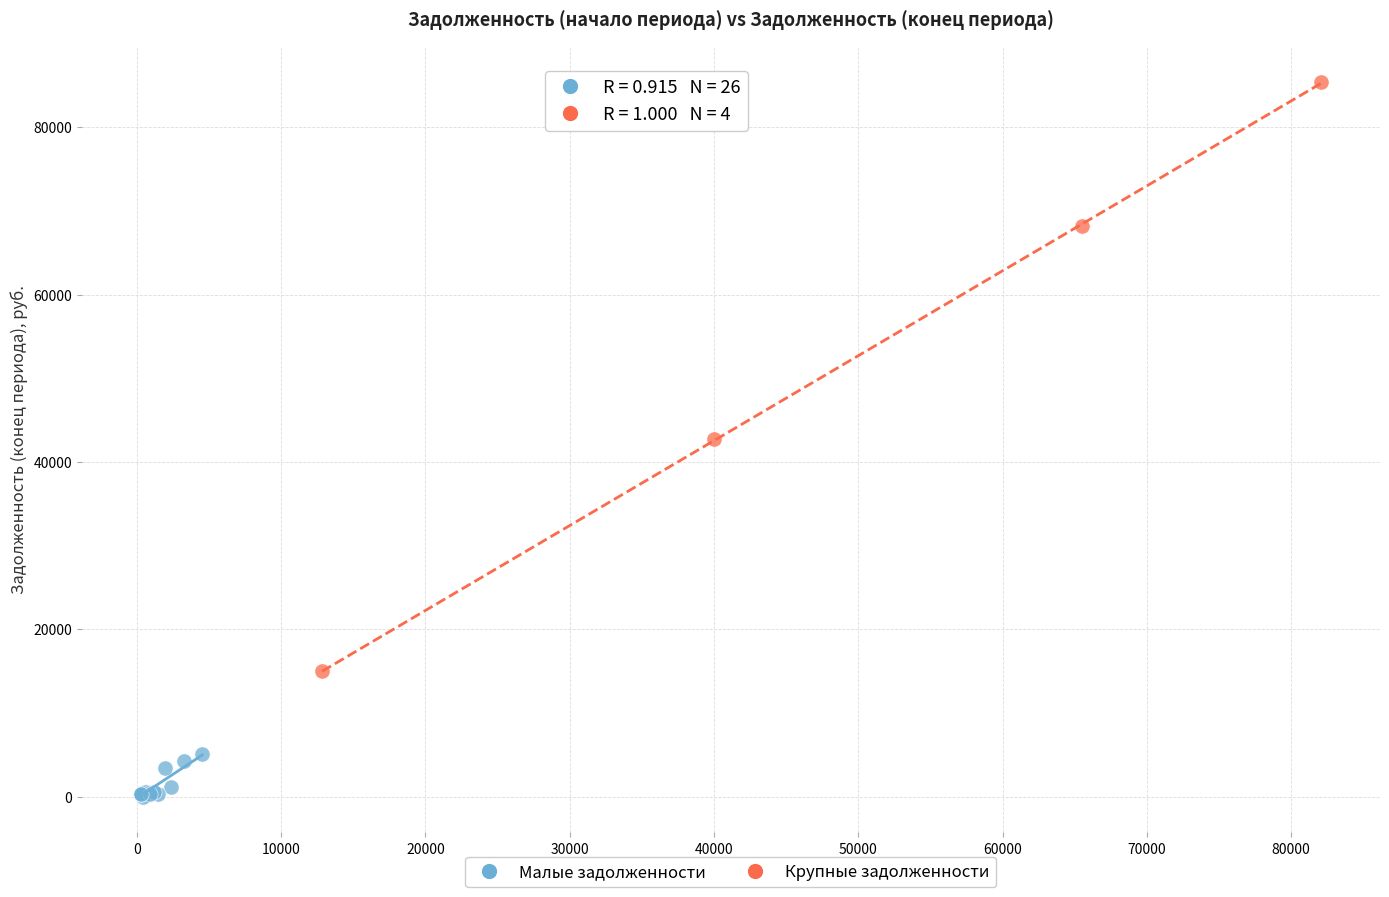

Which series contains the highest Y value?

Крупные задолженности